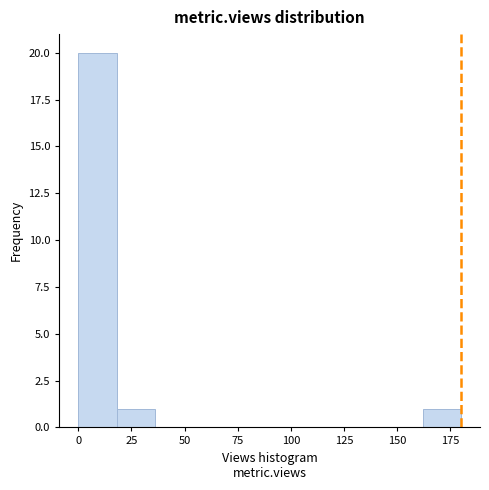

Read against the x-axis, roughly where is the centre of the tallest bar?

10